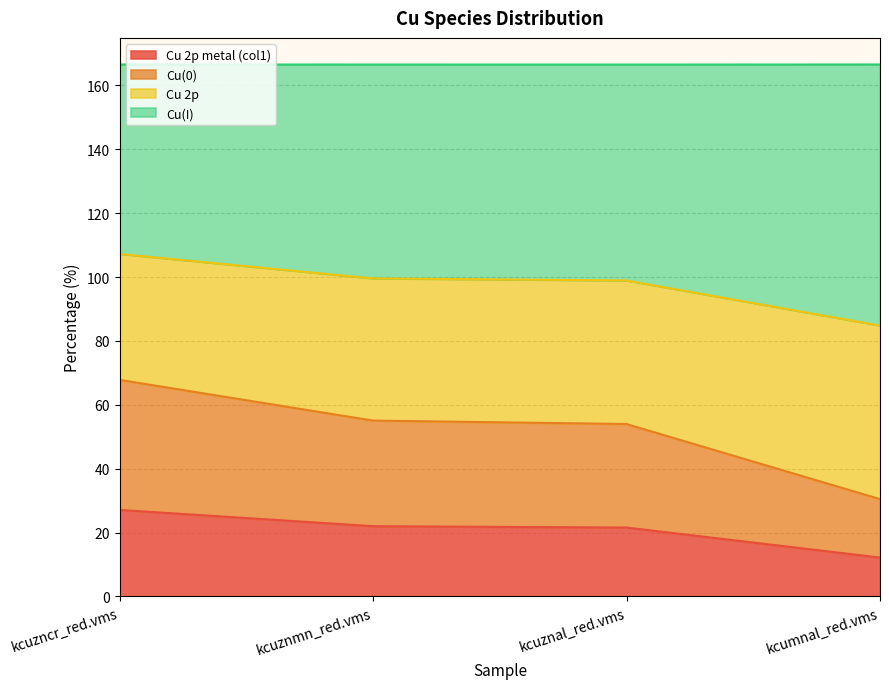

The value of Cu(0) at kcumnal_red.vms is 45.5. True or false?

False